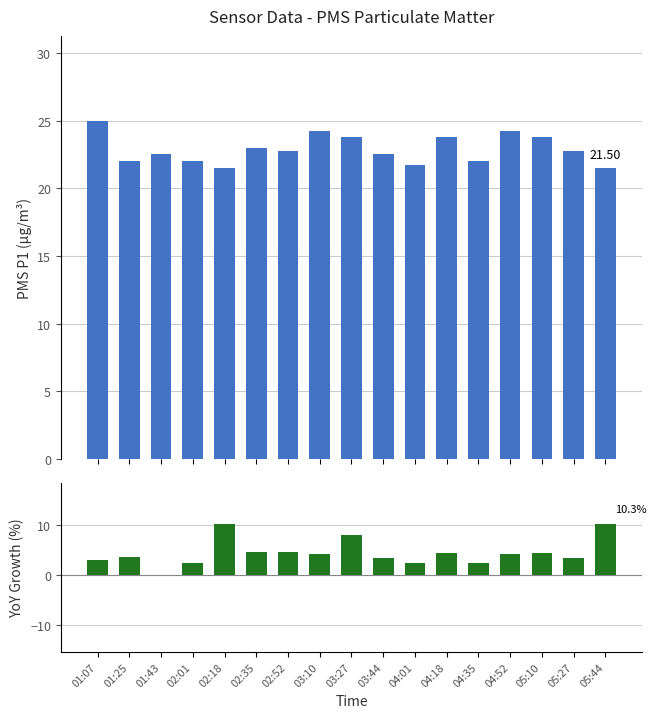

True or false: Growth has a value of 4.3 at 03:10.

True